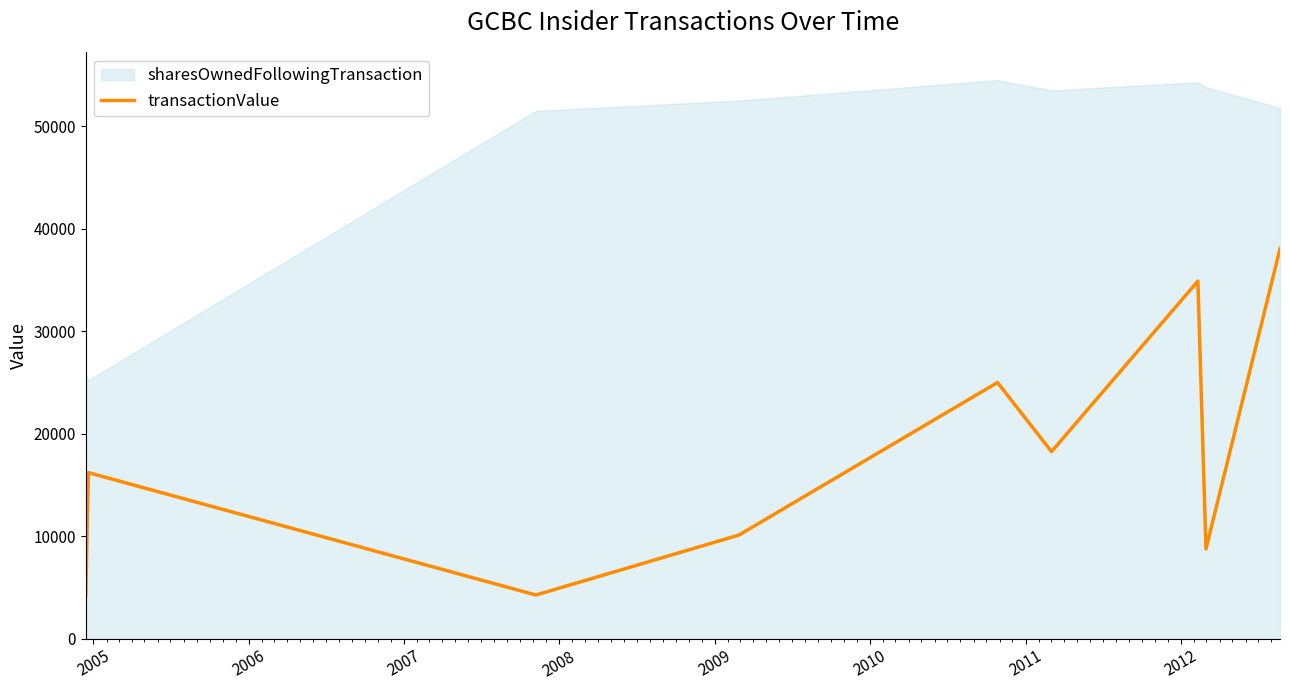

What is the average value?

17751